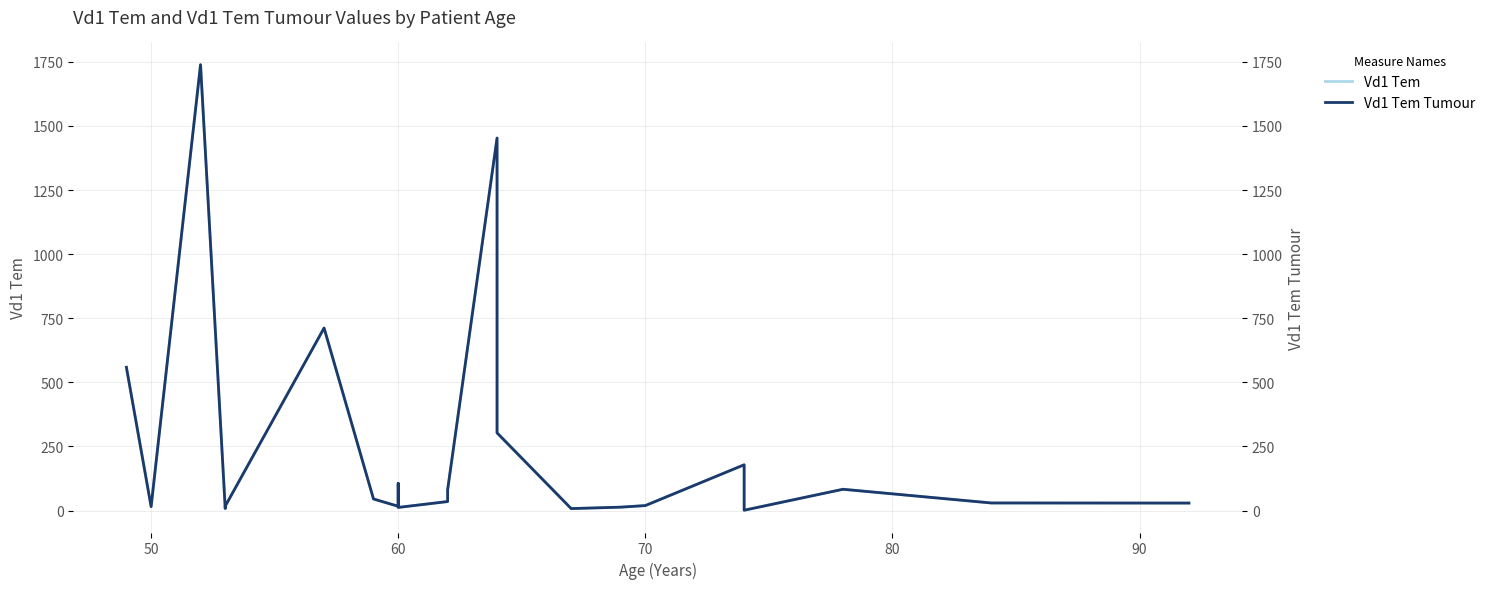

What position from the right is 50?

21